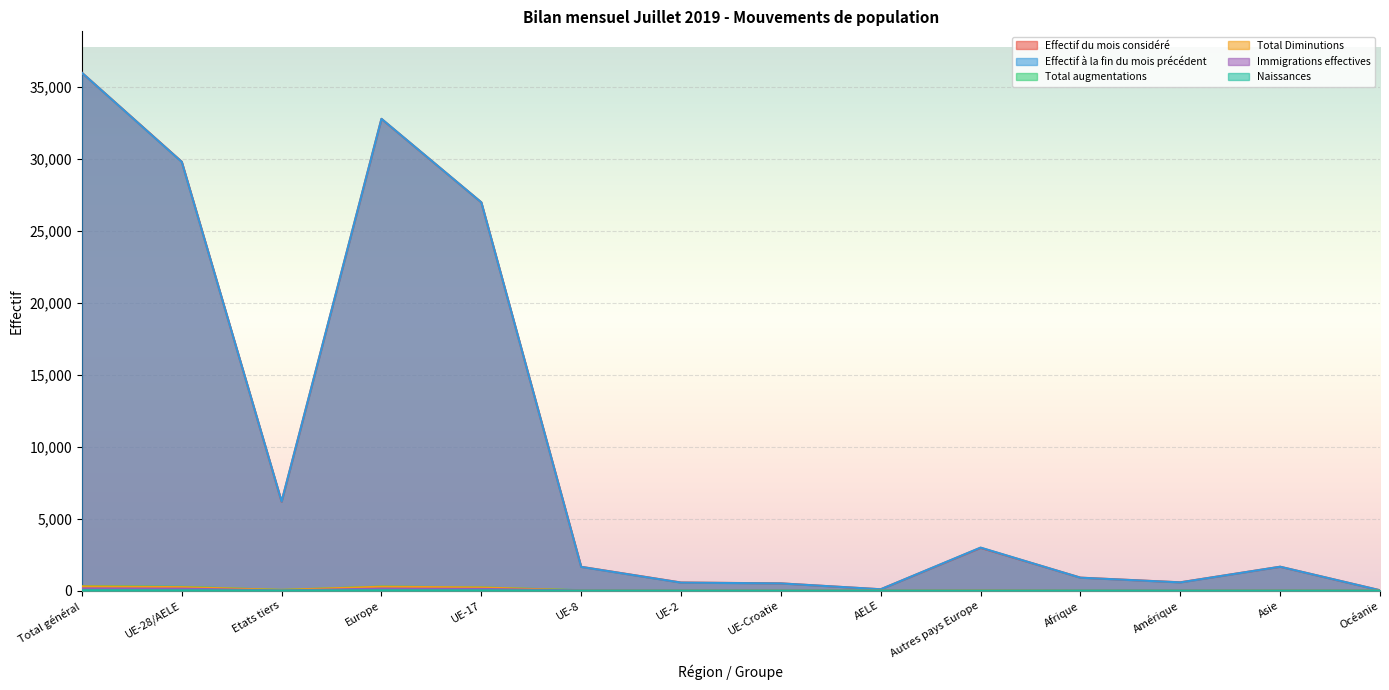

Where is the first local maximum for Effectif à la fin du mois précédent?

Europe